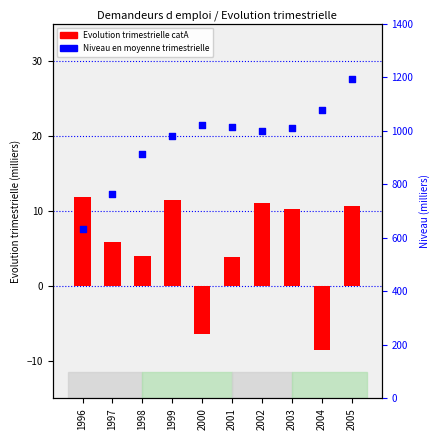

Which series reaches the minimum Y coordinate?

Evolution trimestrielle catA